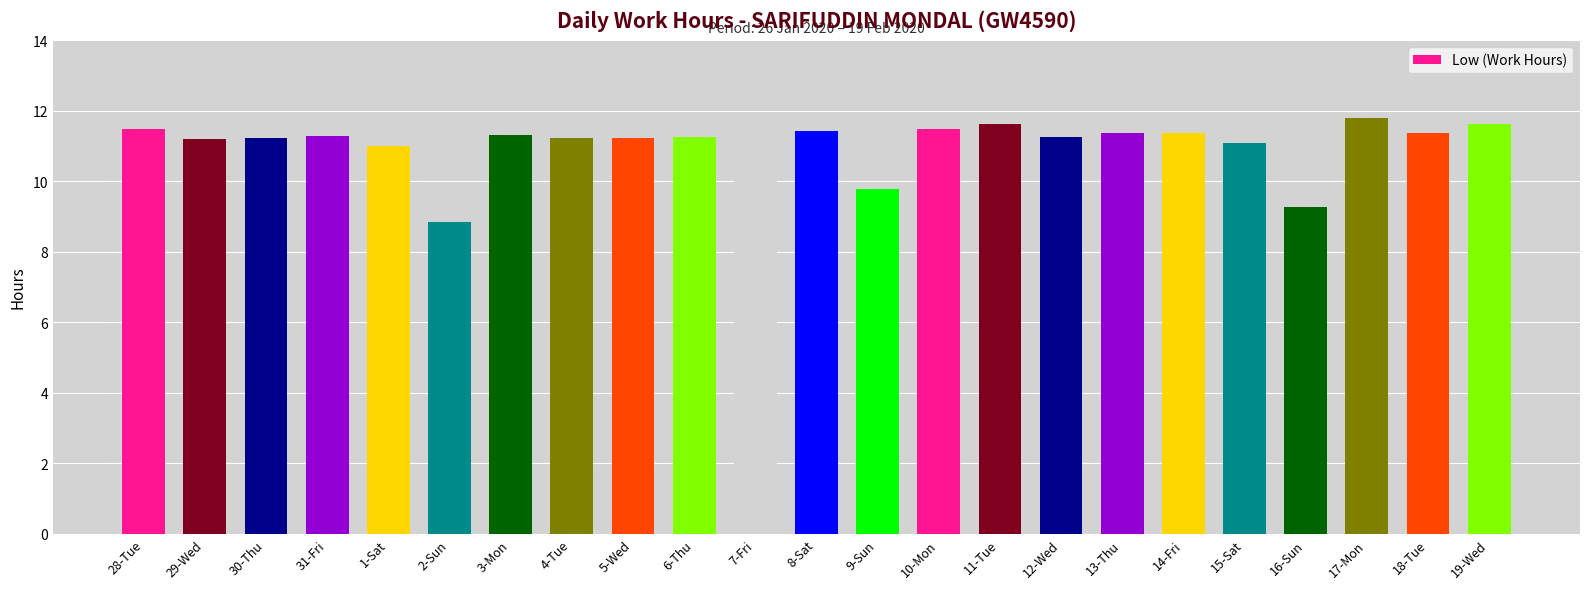

What is the label of the 13th bar from the right?

7-Fri